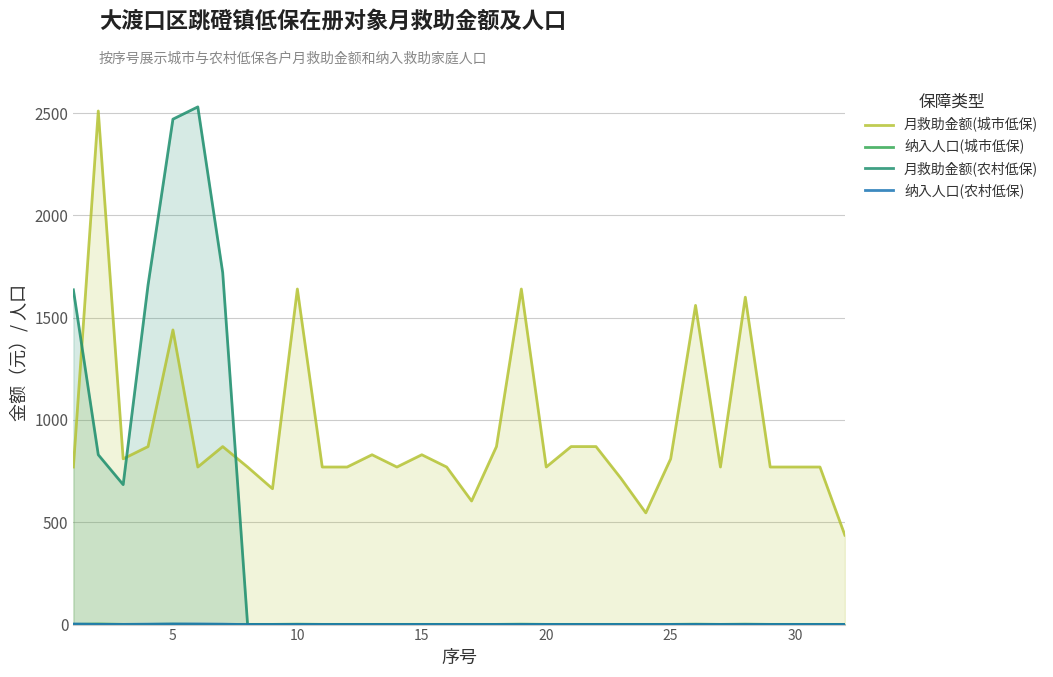

Which series has the largest total across all categories?

月救助金额(城市低保)